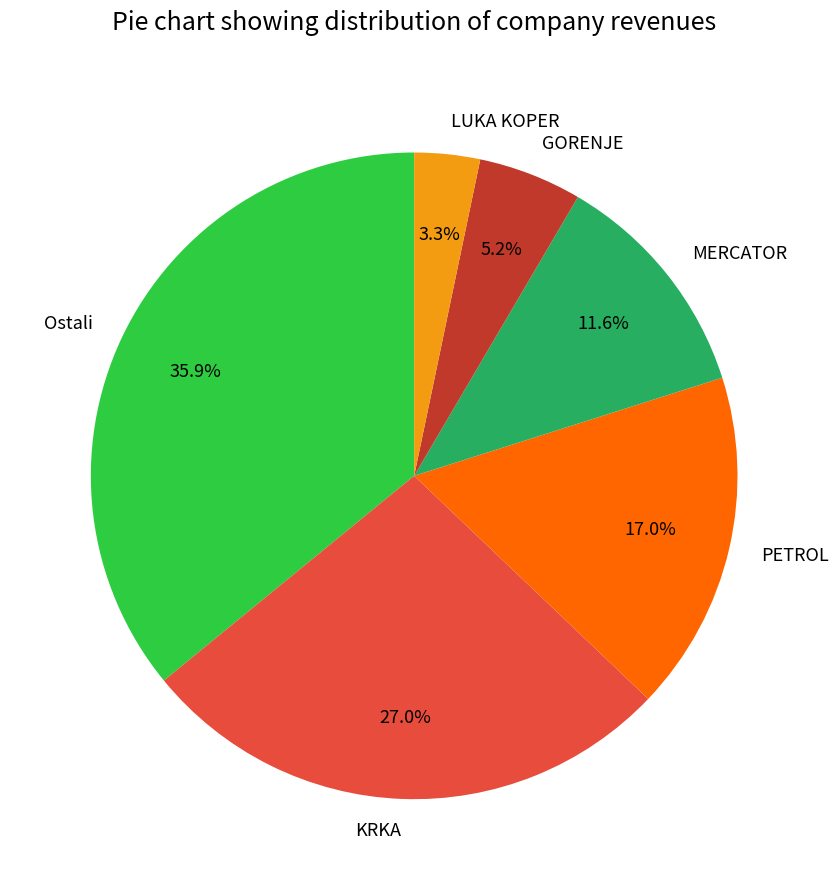

To the nearest percent, what portion does MERCATOR represent?

12%